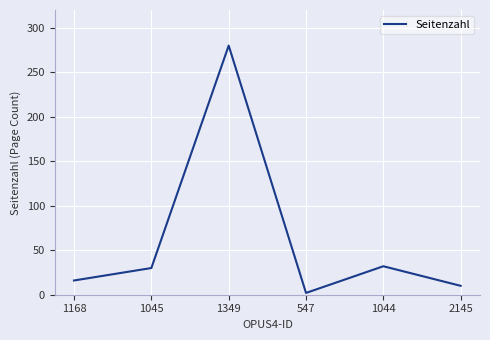

What is the average value?

62